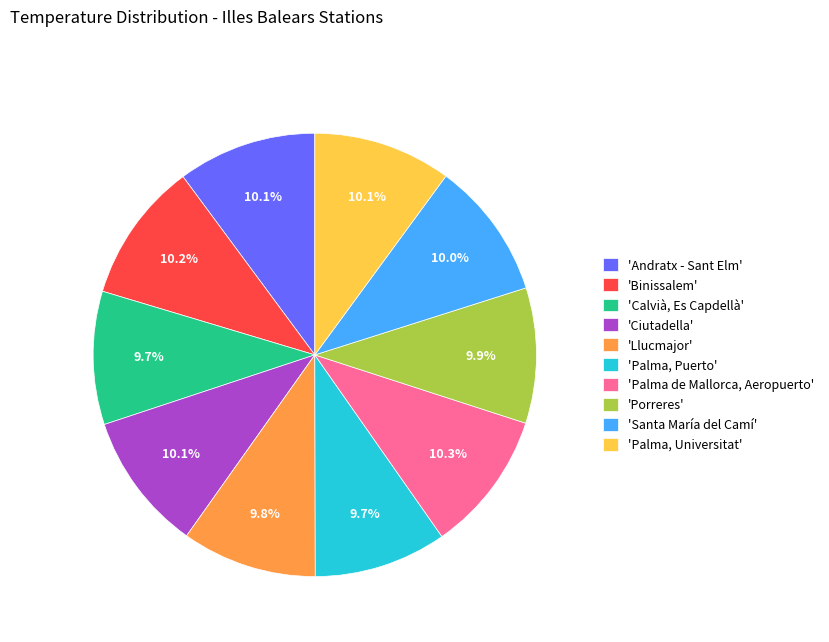

What percentage is NOT represented by 'Binissalem'?

89.8%